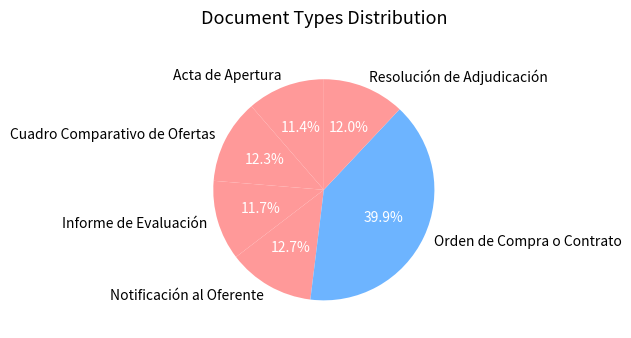

Which category has the biggest portion of the pie?

Orden de Compra o Contrato